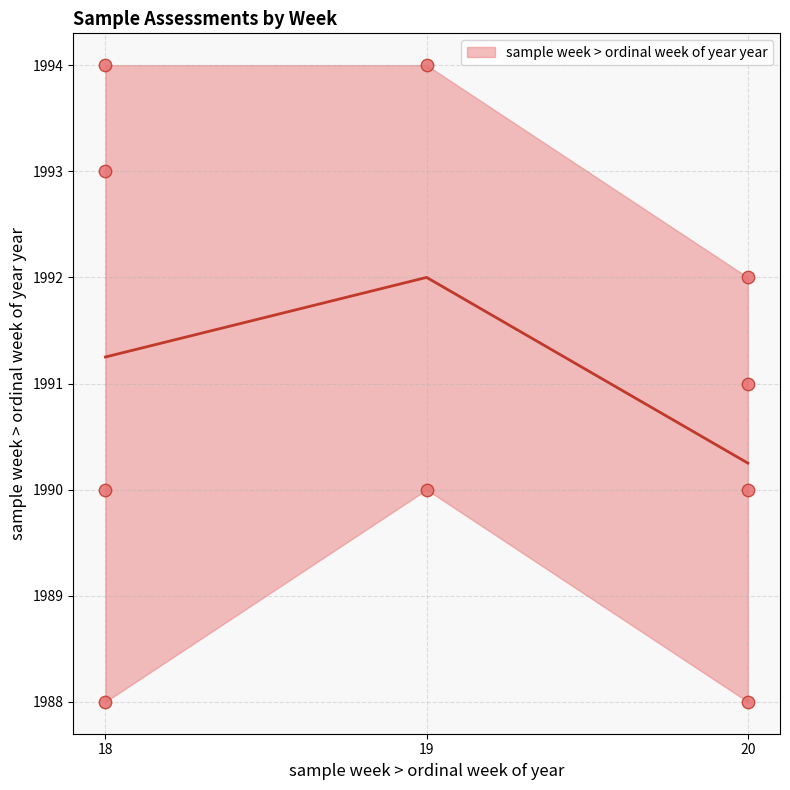

Which has a higher value, 18 or 18?

18